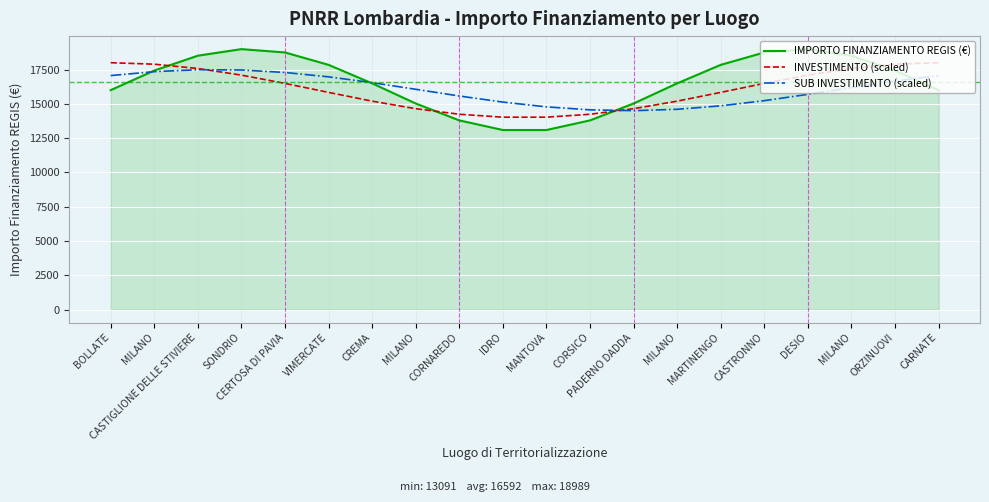

Does the chart have visible grid lines?

Yes